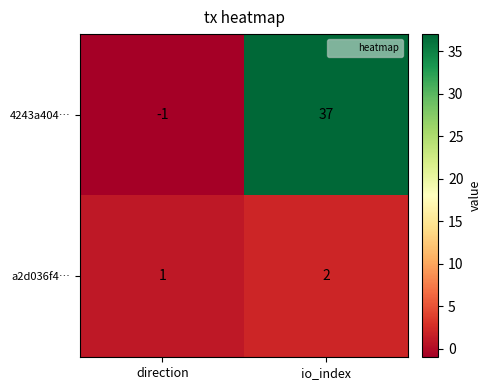

At which category does the chart reach its peak across all series?

io_index